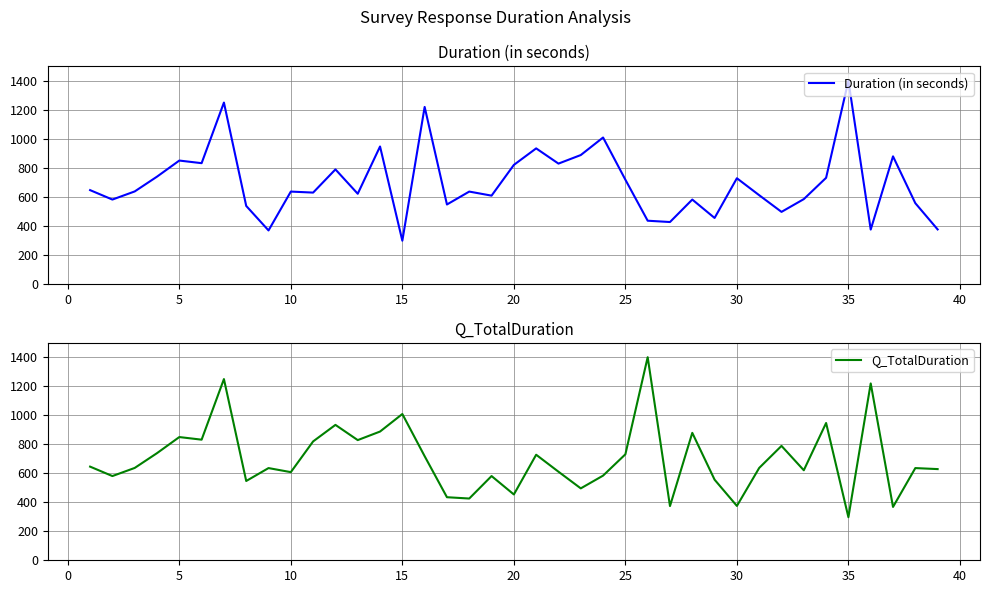

How many data points in Q_TotalDuration are less than 637?

19